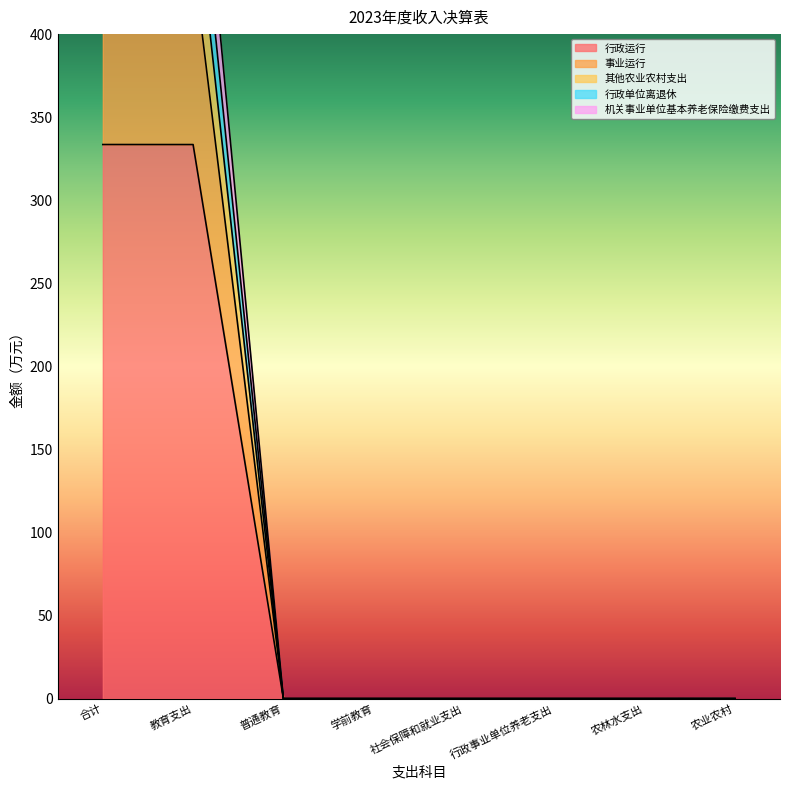

List the labels in order of 行政单位离退休 value, smallest first.

普通教育, 学前教育, 社会保障和就业支出, 行政事业单位养老支出, 农林水支出, 农业农村, 教育支出, 合计